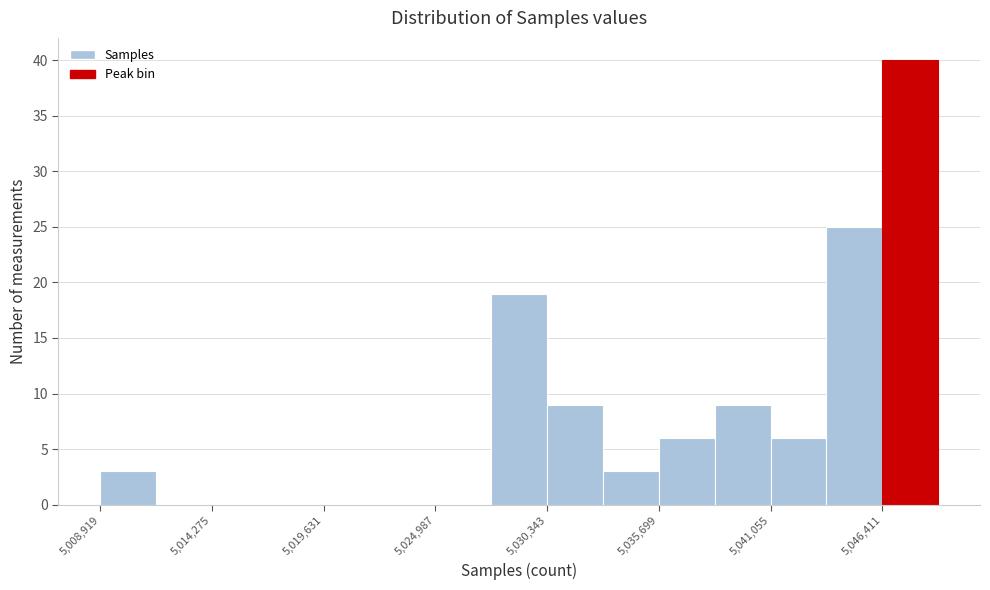

Around what value on the x-axis is the tallest bar? Give the approximate position of its centre, as read against the axis.

5048000